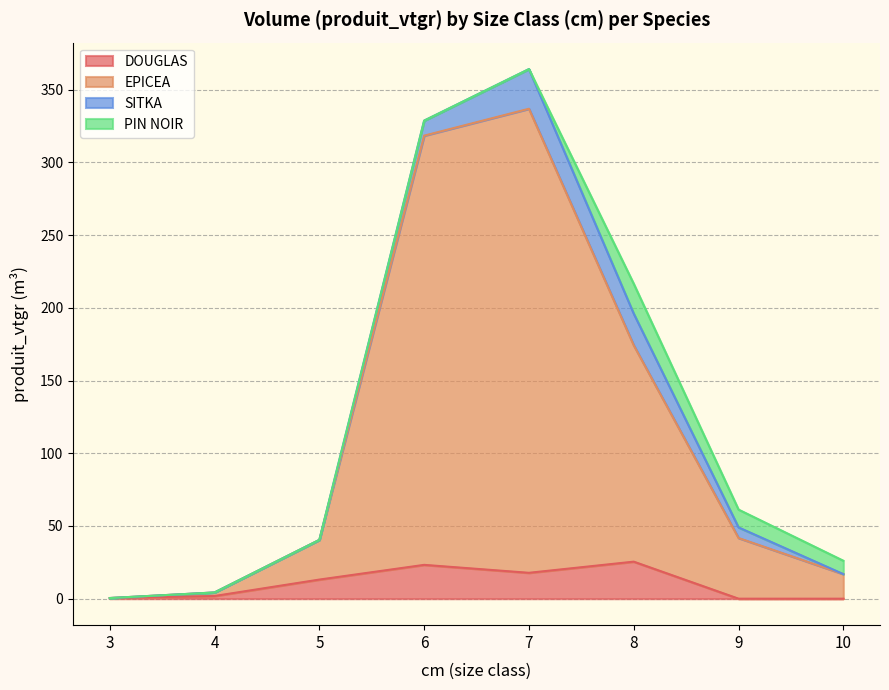

At which category is the sum across all series the highest?

7